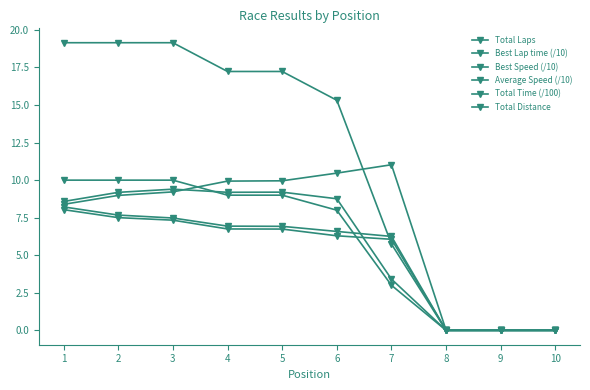

Is this an area chart (filled region under the line)?

No